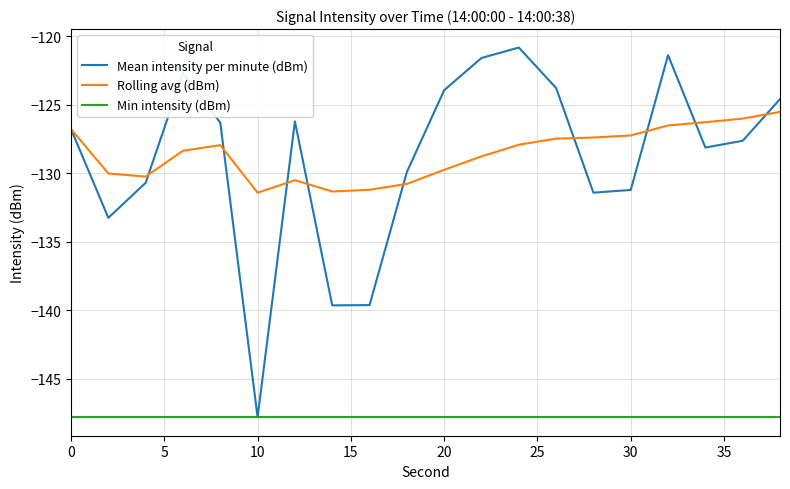

Which series has the widest spread of values?

Mean intensity per minute (dBm)